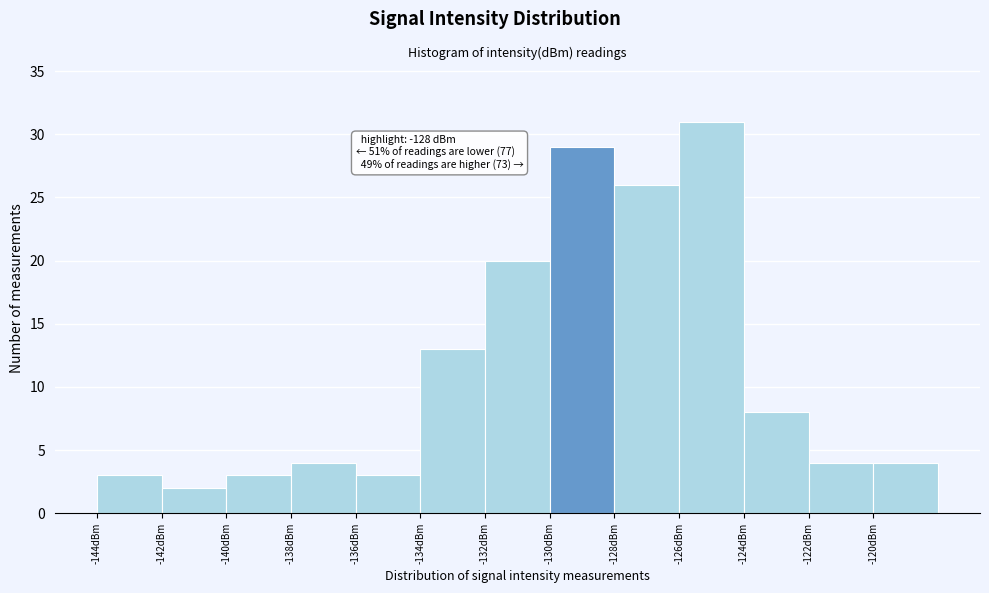

Over which range of the x-axis is the bar tallest?

-126 to -124